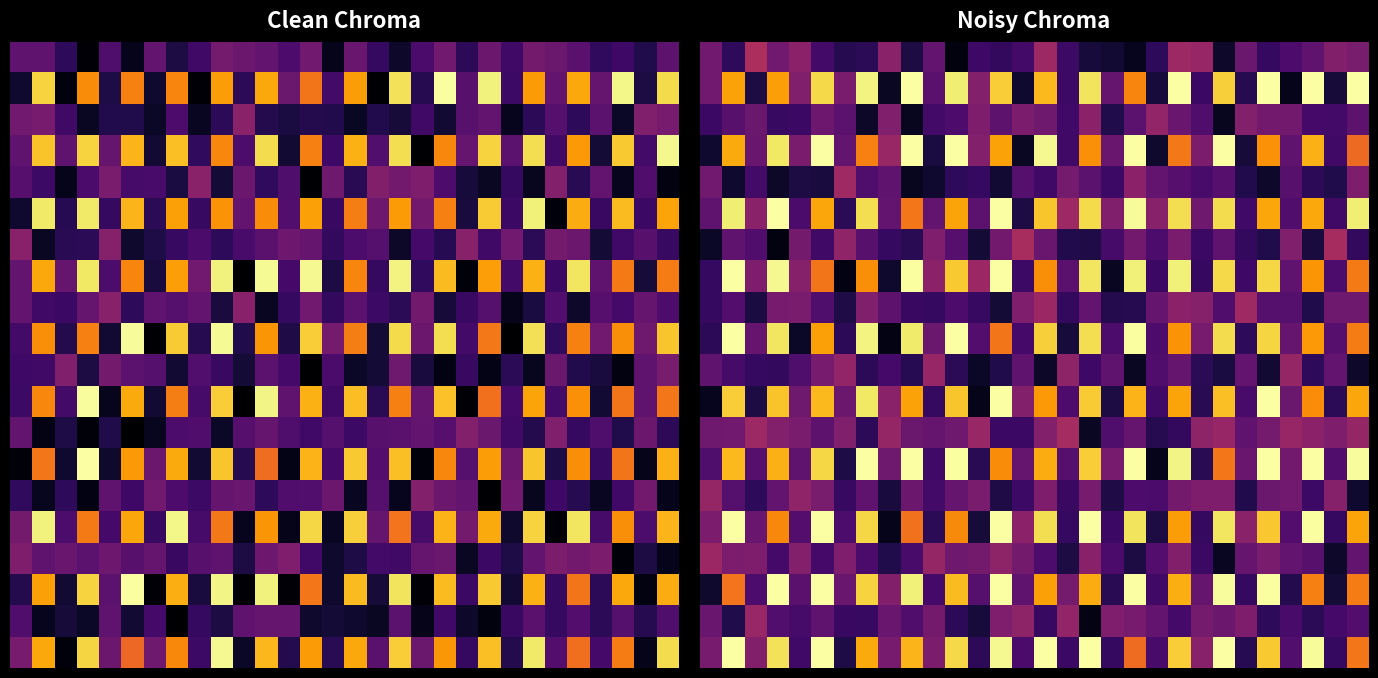

At which category is the sum across all series the highest?

21